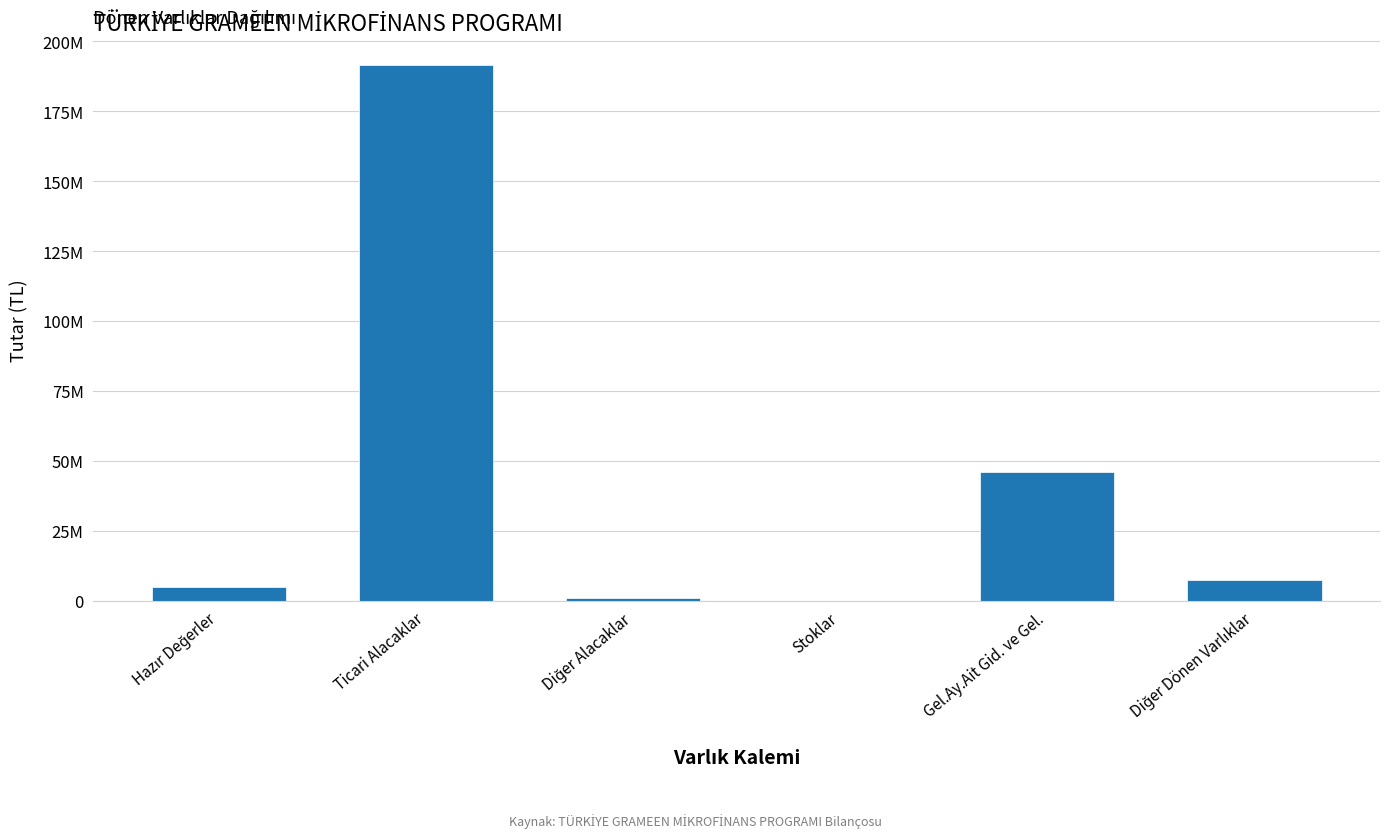

The value at Stoklar is 1448.0. True or false?

True